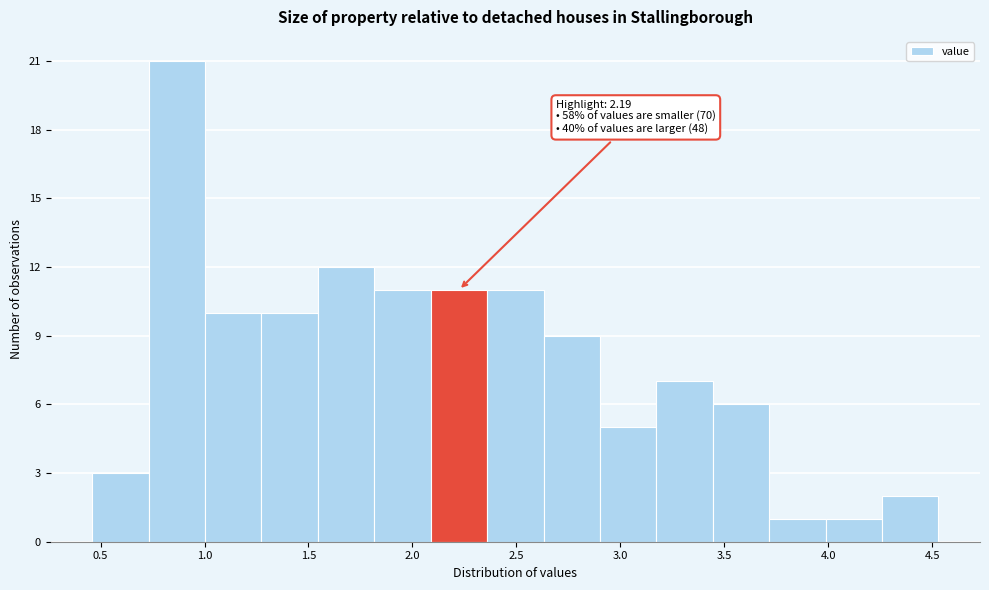

Over which range of the x-axis is the bar tallest?

0.75 to 1.00